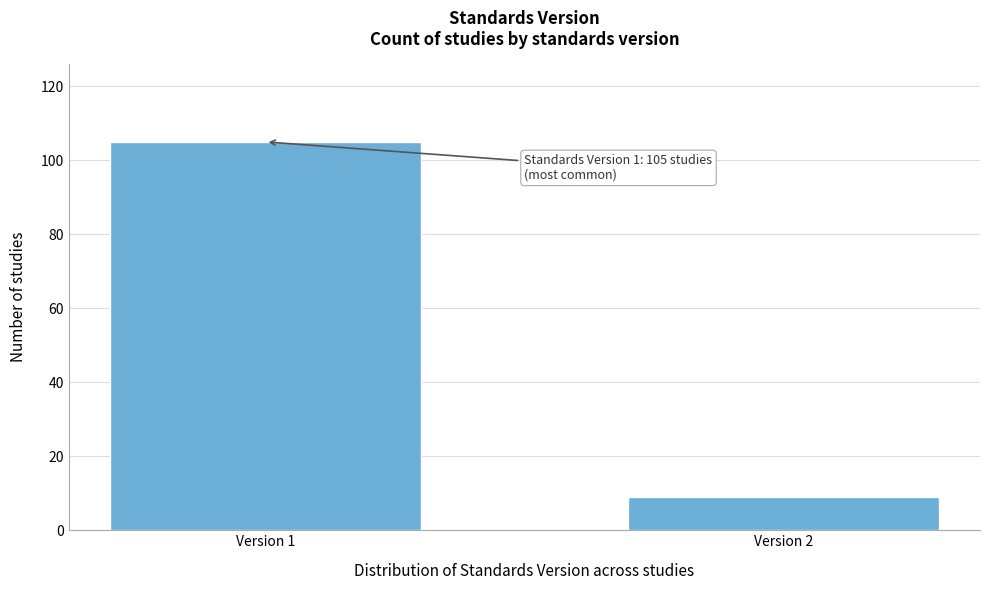

Reading left to right, transcribe all the data shown in this chart.

105	9